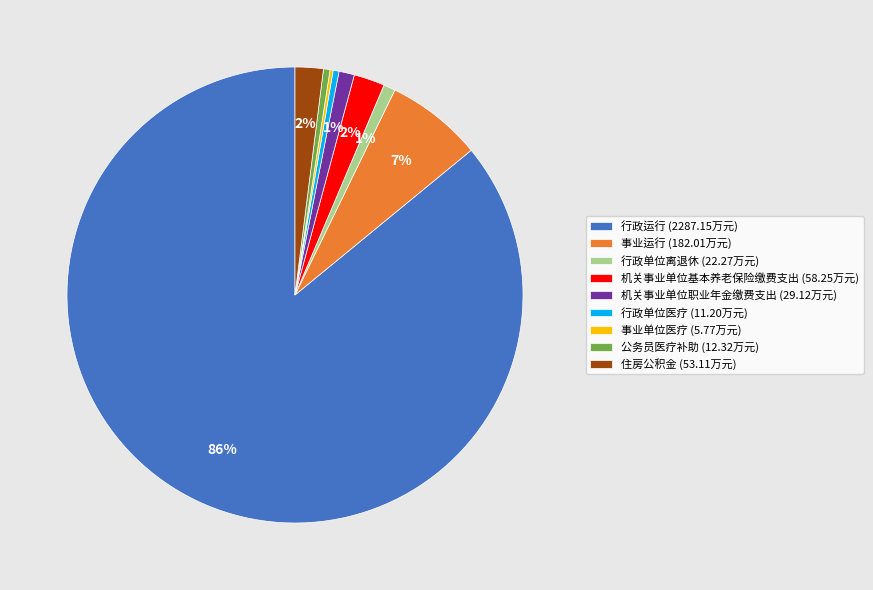

What percentage is the 机关事业单位职业年金缴费支出 (29.12万元) slice, to the nearest percent?

1%